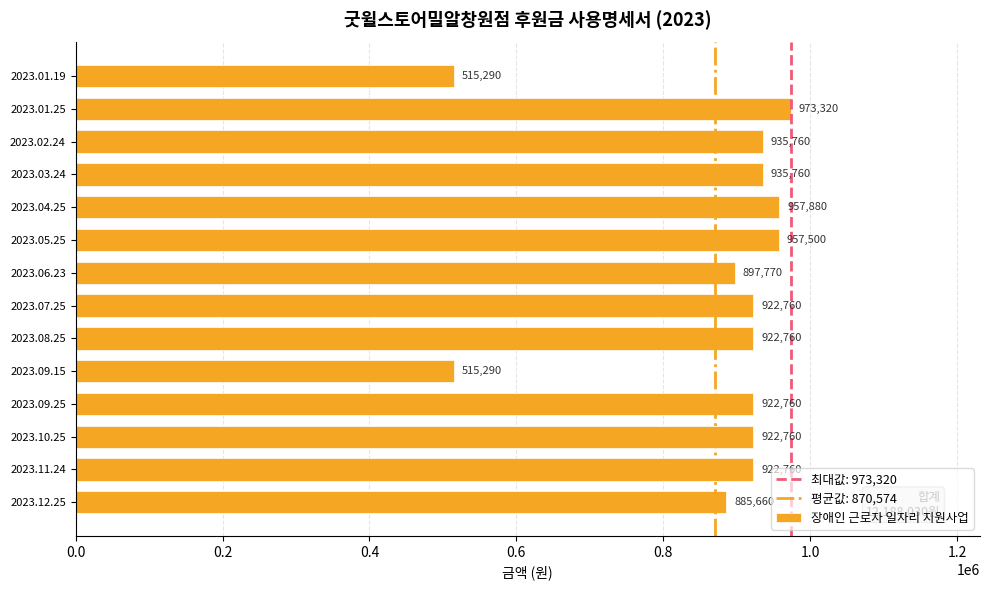

What is the value of the 4th bar from the top?

935760